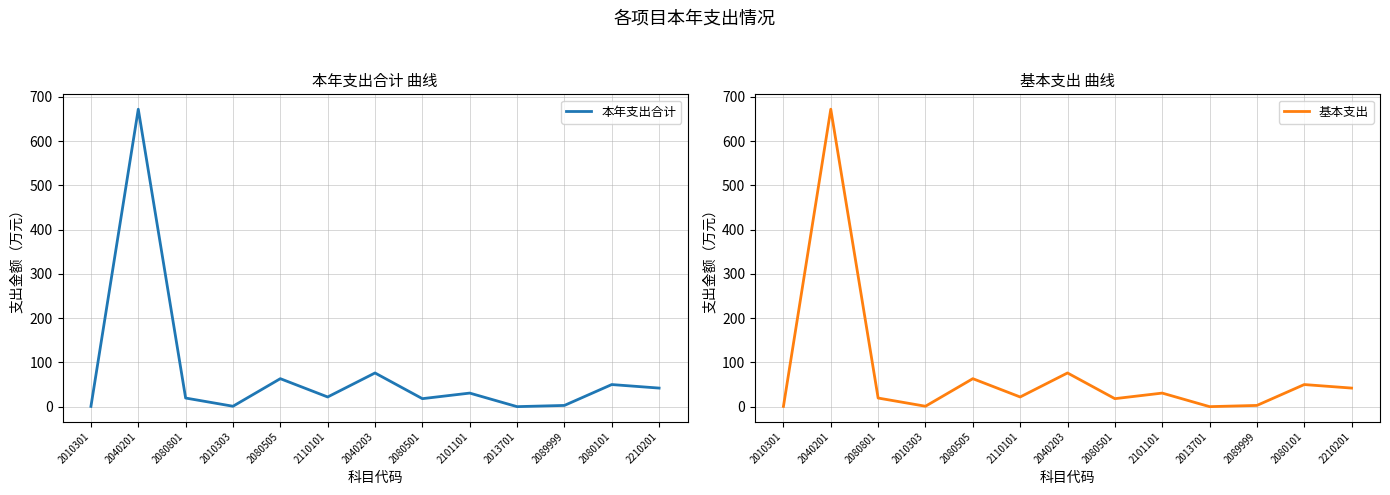

What position from the left is 2080505?

5